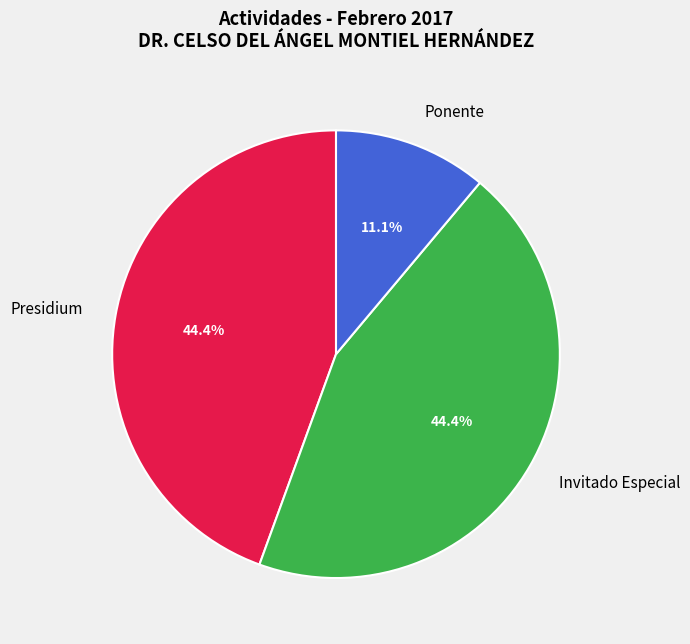

Combined, what portion of the pie is Invitado Especial and Ponente?

55.6%